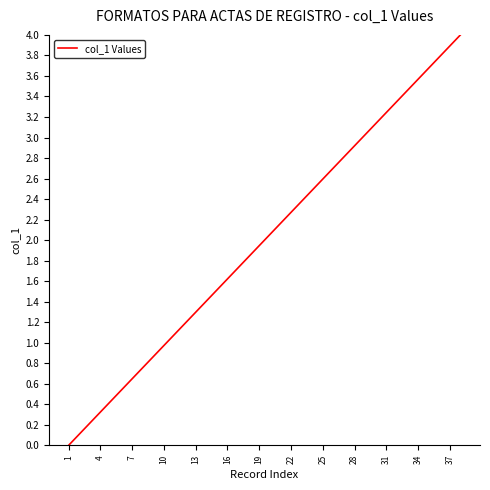

What is the difference between the maximum and minimum values?

4.0